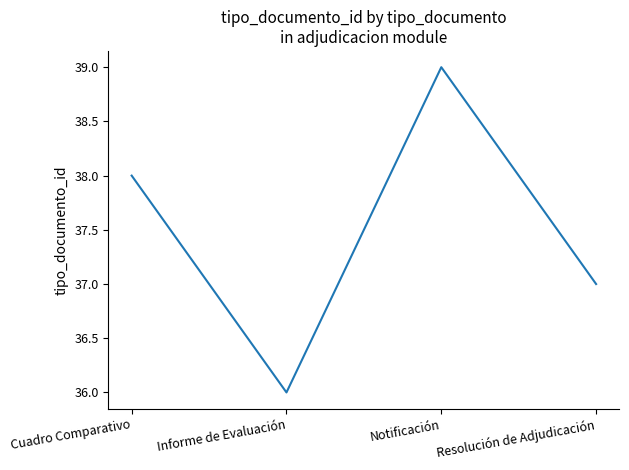

What position from the right is Notificación?

2